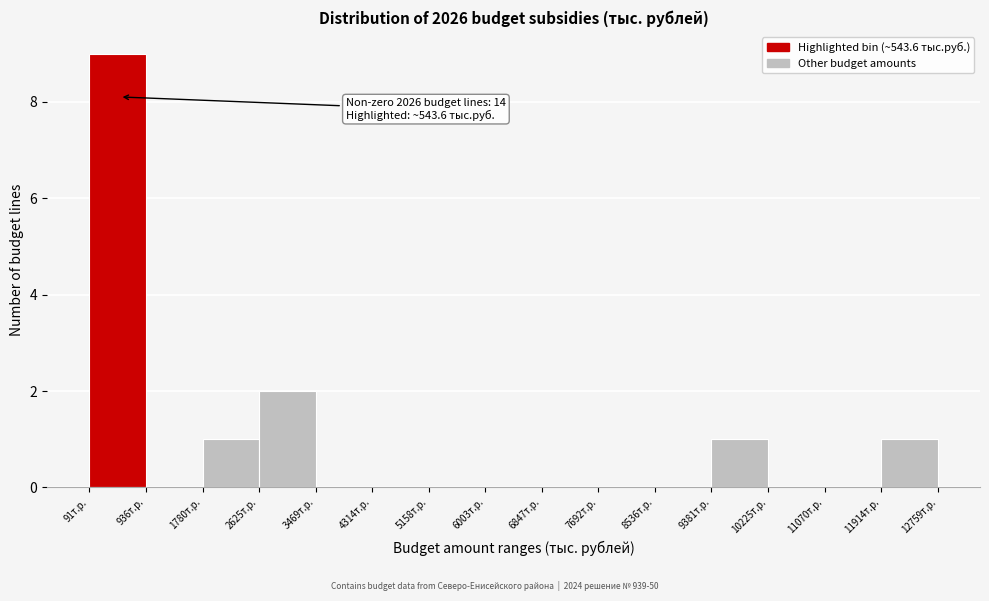

Which range on the x-axis has the tallest bar?

100 to 900